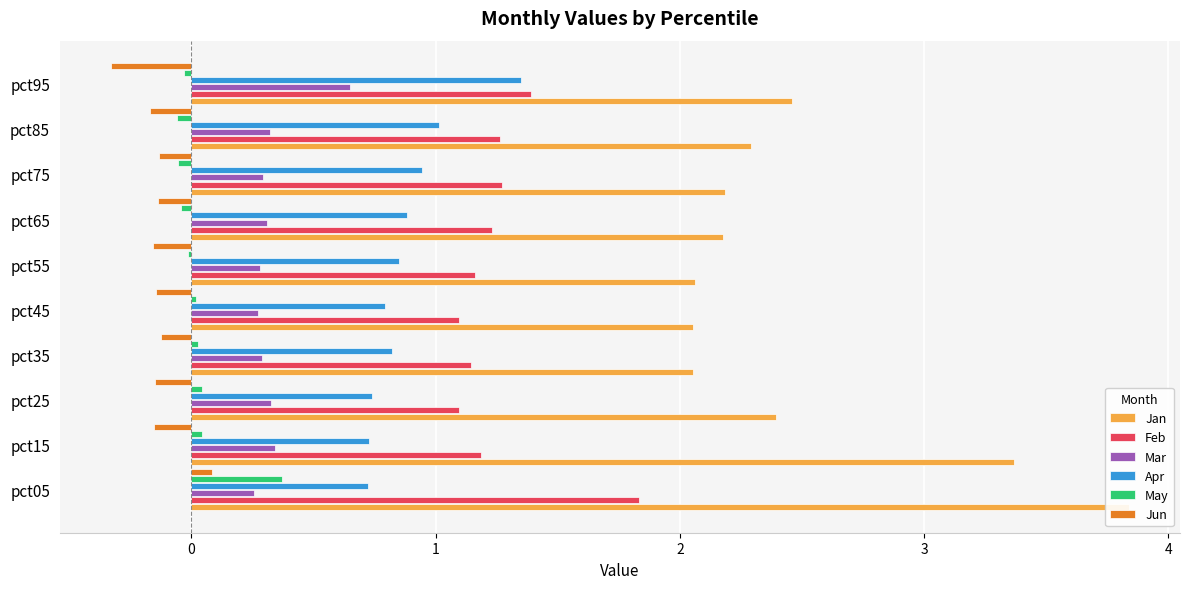

Between pct05 and pct95, which series saw the biggest shift?

Jan